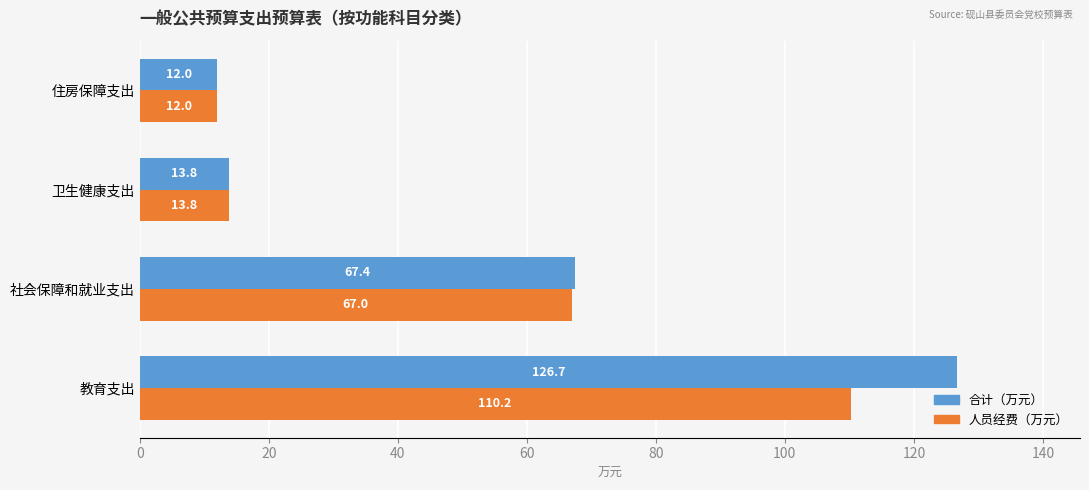

What is the average value of the 人员经费（万元） series?

50.8